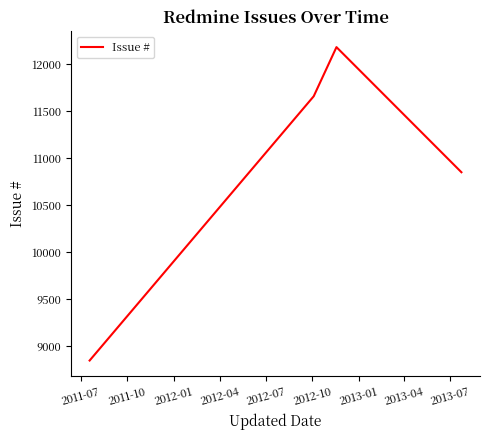

What is the average value?

10884